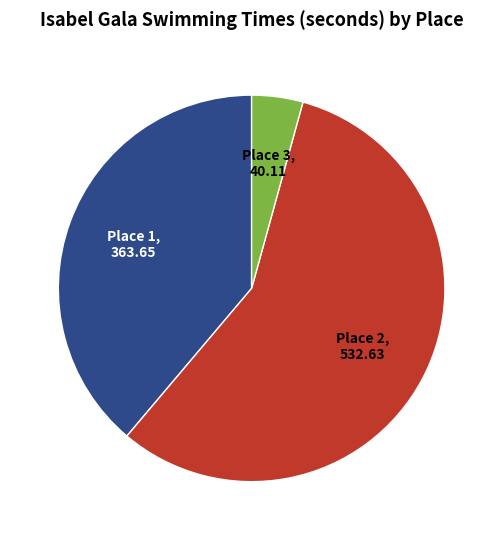

What is the smallest slice in the pie chart?

Place 3